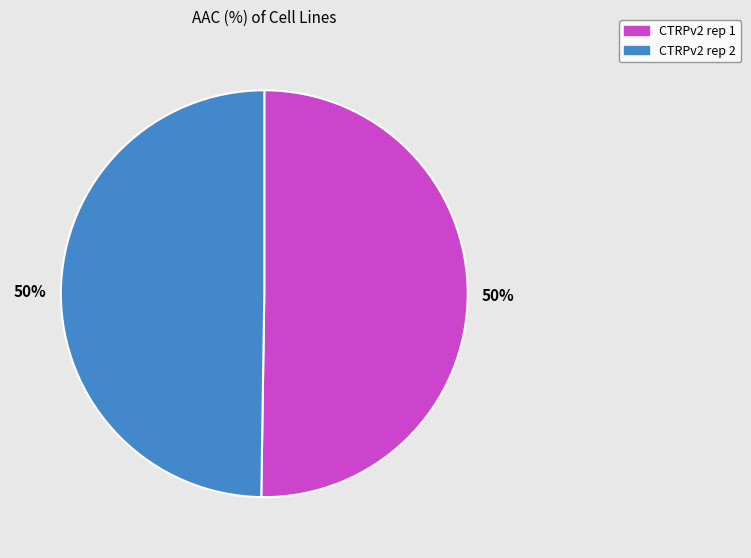

What percentage is the CTRPv2 rep 2 slice, to the nearest percent?

50%